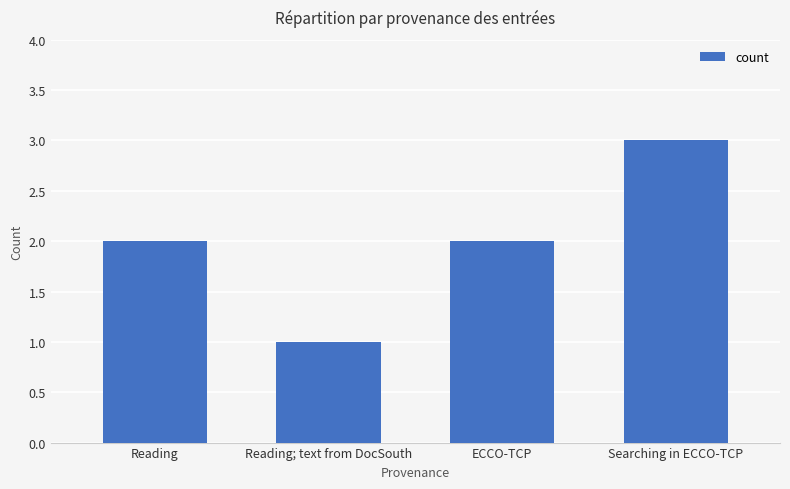

What is the change in value from ECCO-TCP to Searching in ECCO-TCP?

+1